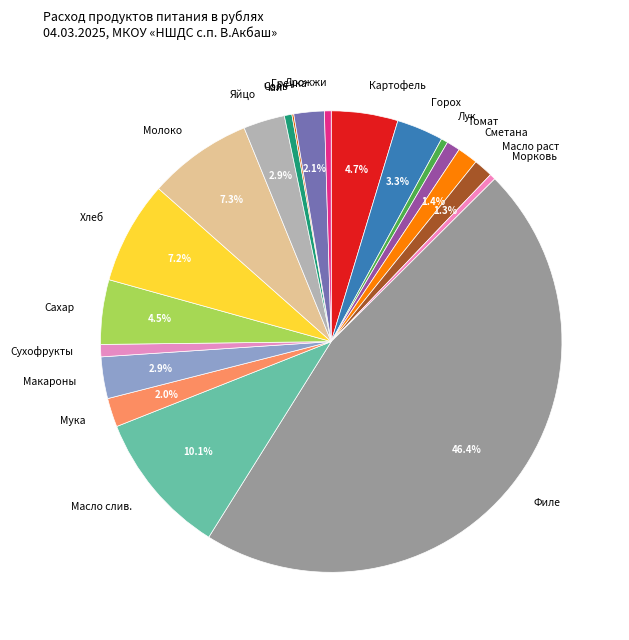

Does Яйцо account for over 50% of the chart?

No